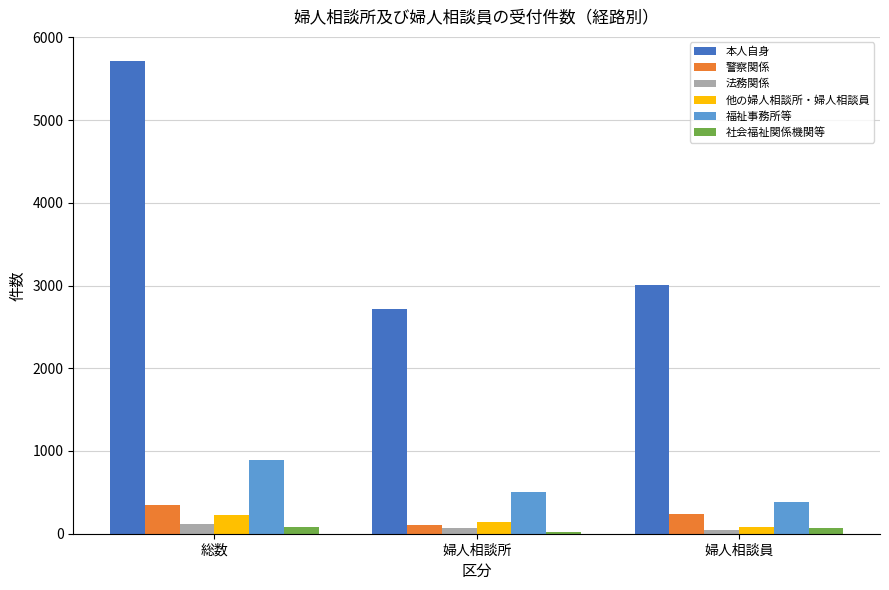

Which series changed the most between 婦人相談所 and 婦人相談員?

本人自身